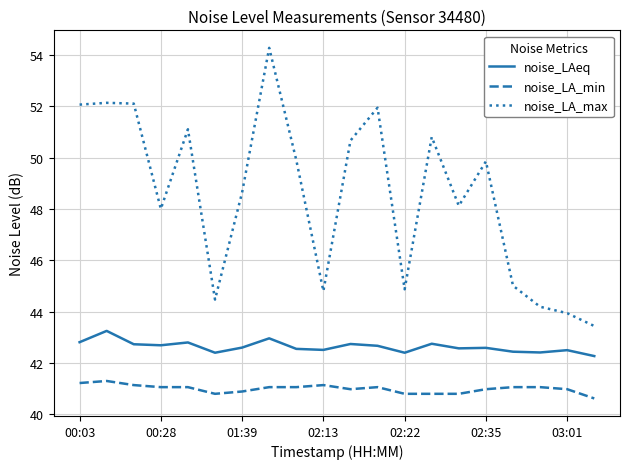

What is the greatest value displayed?

54.3